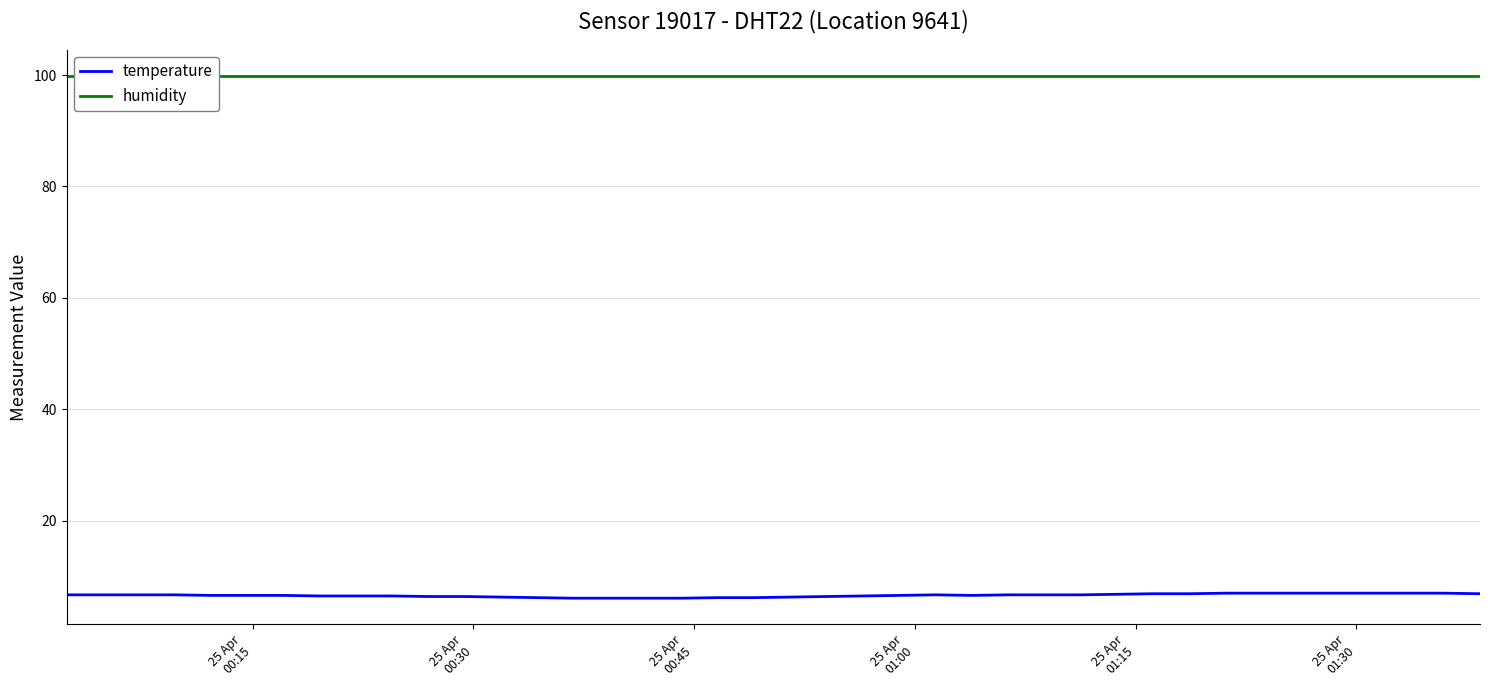

Reading right to left, what are all the values shown in this chart?

temperature: 6.9	7.0	7.0	7.0	7.0	7.0	7.0	7.0	6.9	6.9	6.8	6.7	6.7	6.7	6.6	6.7	6.6	6.5	6.4	6.3	6.2	6.2	6.1	6.1	6.1	6.1	6.2	6.3	6.4	6.4	6.5	6.5	6.5	6.6	6.6	6.6	6.7	6.7	6.7	6.7
humidity: 99.9	99.9	99.9	99.9	99.9	99.9	99.9	99.9	99.9	99.9	99.9	99.9	99.9	99.9	99.9	99.9	99.9	99.9	99.9	99.9	99.9	99.9	99.9	99.9	99.9	99.9	99.9	99.9	99.9	99.9	99.9	99.9	99.9	99.9	99.9	99.9	99.9	99.9	99.9	99.9